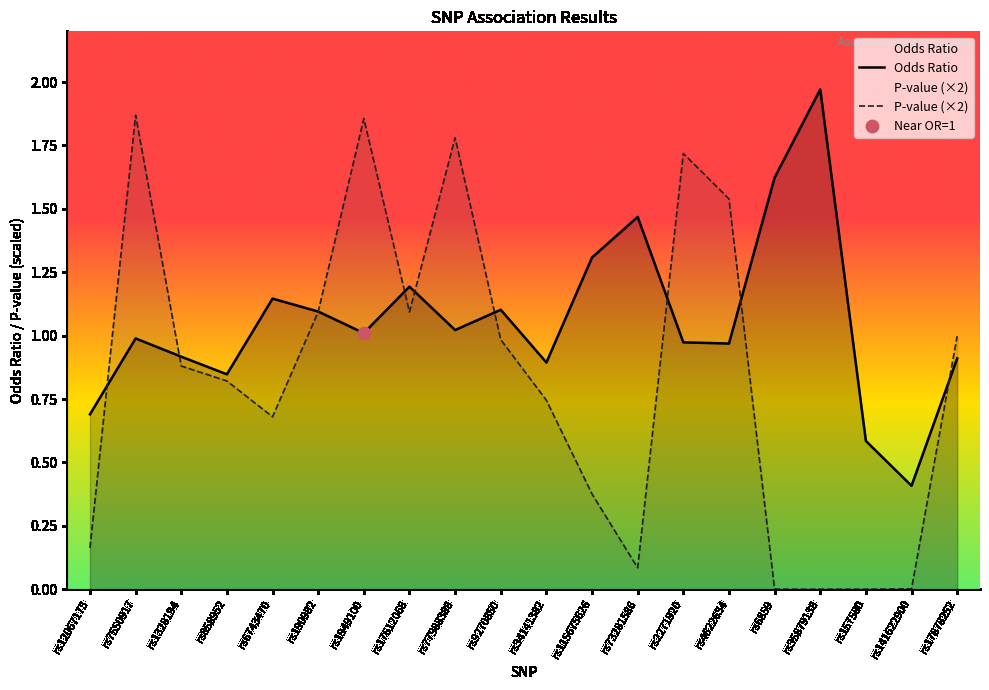

Which series reaches the minimum Y coordinate?

P-value (×2)